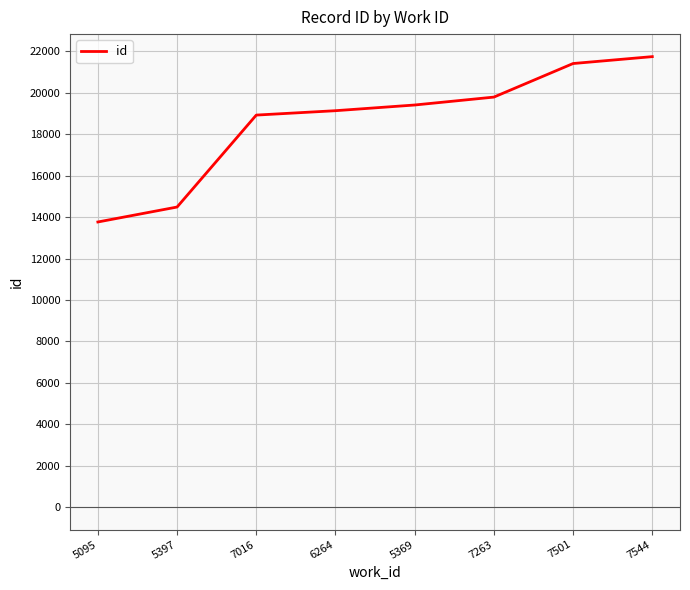

Rank the categories by value from highest to lowest.

7544, 7501, 7263, 5369, 6264, 7016, 5397, 5095